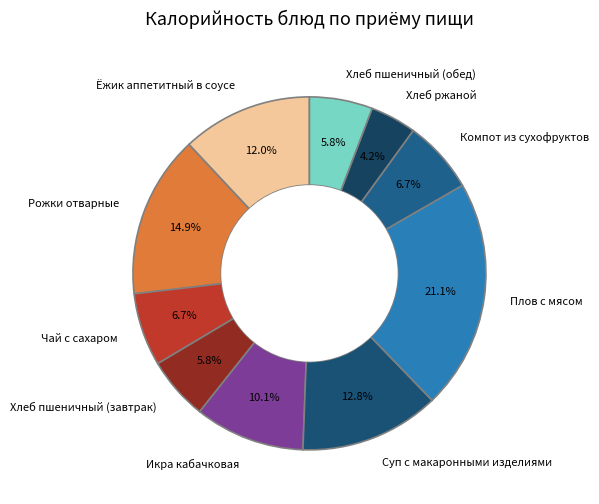

Approximately how many times larger is the value at Хлеб ржаной compared to Чай с сахаром?

0.6